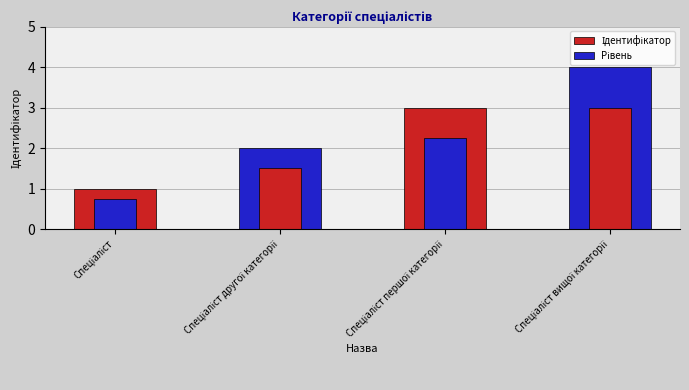

At which label does Ідентифікатор reach its peak?

Спеціаліст вищої категорії